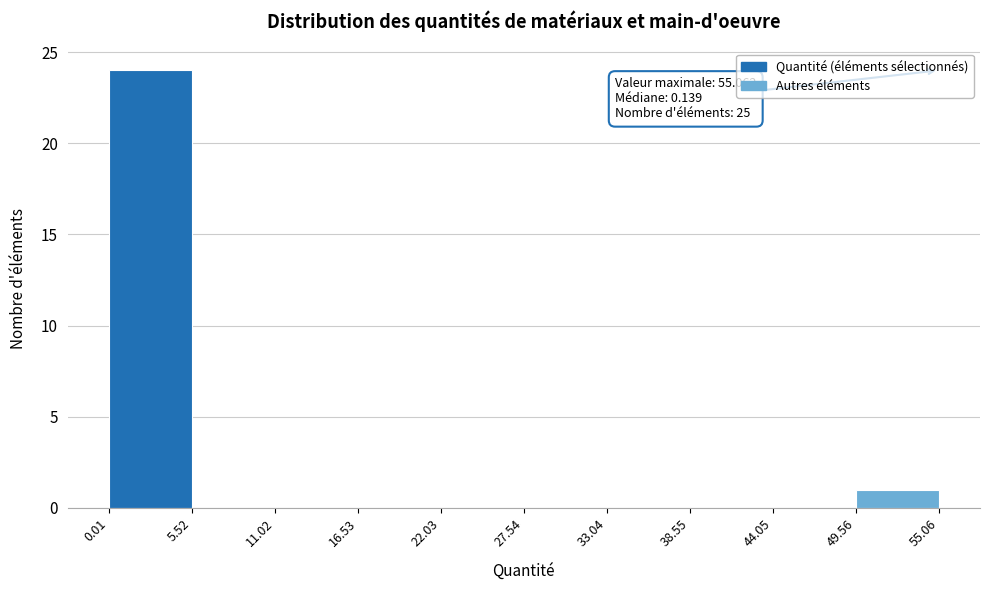

Over which range of the x-axis is the bar tallest?

0.01 to 5.52